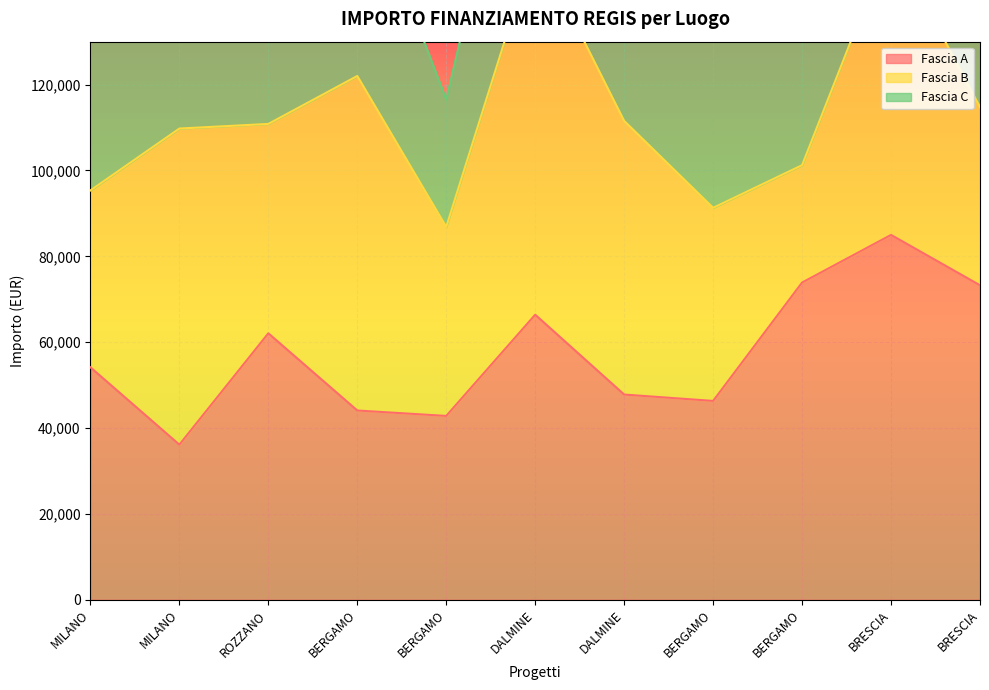

Which series has the largest range (max minus min)?

Fascia C